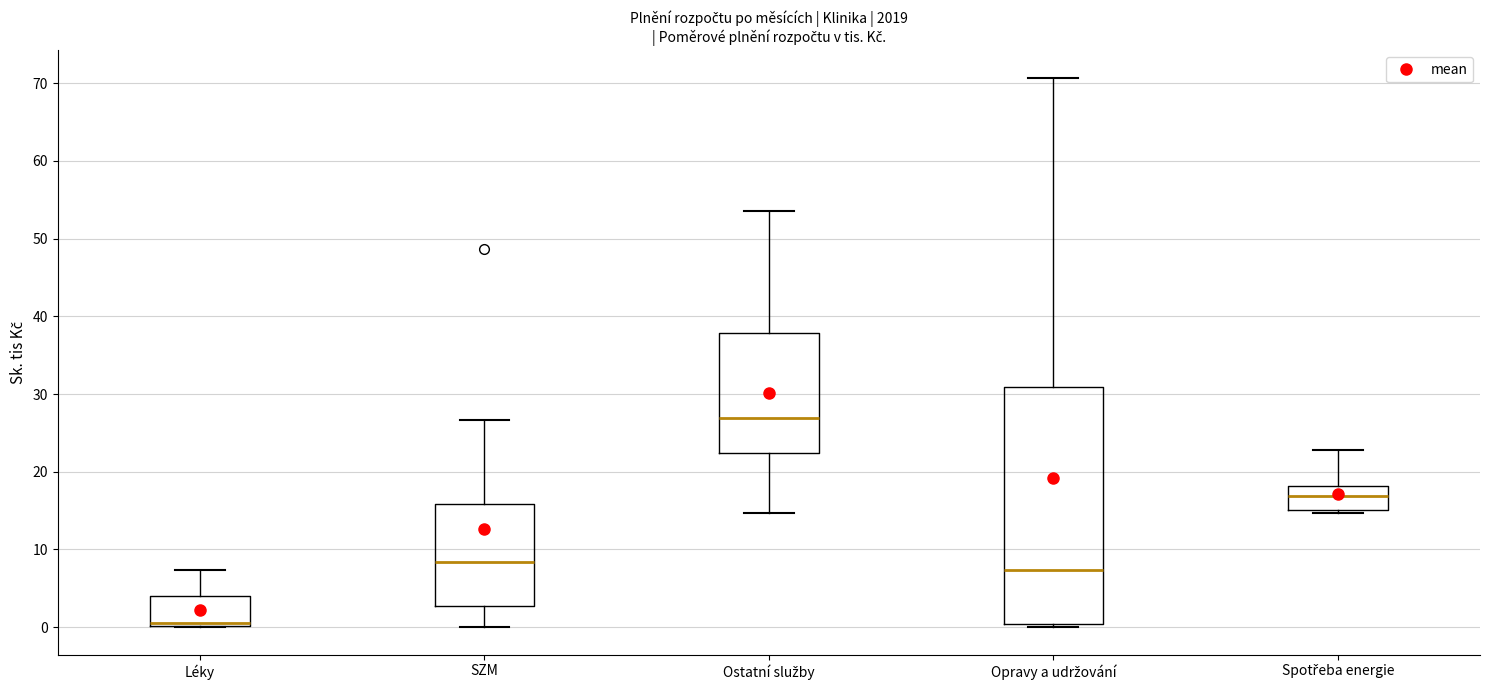

Reading left to right, read every box against the y-axis: the position of its median line, the range the box covers, and the ends of its whiskers. The values are not printed on the chart, so give them approximately, as read against the axis.

Léky: median 1, box 0 to 4, whiskers 0 to 7
SZM: median 8, box 3 to 16, whiskers 0 to 27
Ostatní služby: median 27, box 22 to 38, whiskers 15 to 54
Opravy a udržování: median 7, box 0 to 31, whiskers 0 (just below the box's lower edge) to 71
Spotřeba energie: median 17, box 15 to 18, whiskers 15 (just below the box's lower edge) to 23